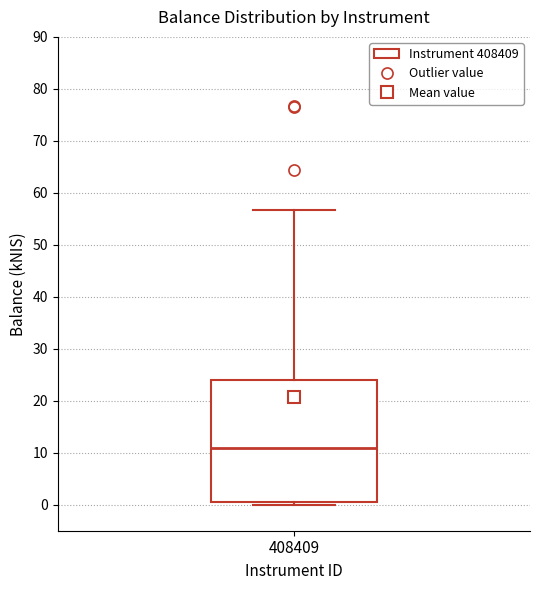

Where is the upper edge of the box at x = 408409 on the y-axis? The values are not printed on the chart, so give them approximately, as read against the axis.

24